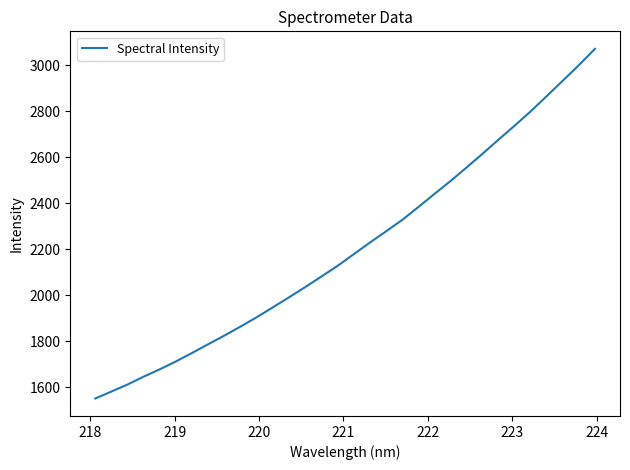

What is the greatest value displayed?

3072.2